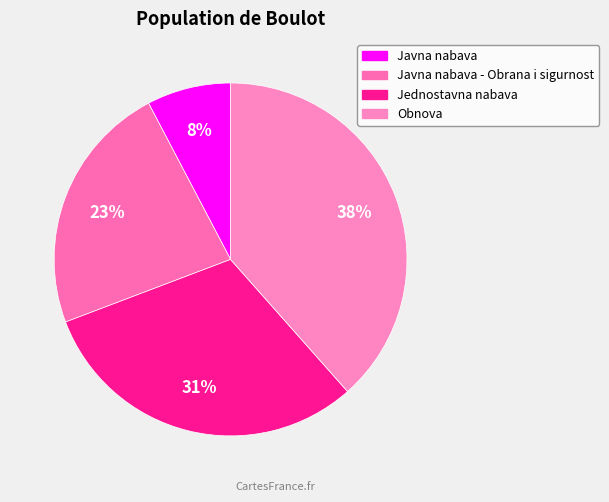

How many segments does this pie chart have?

4